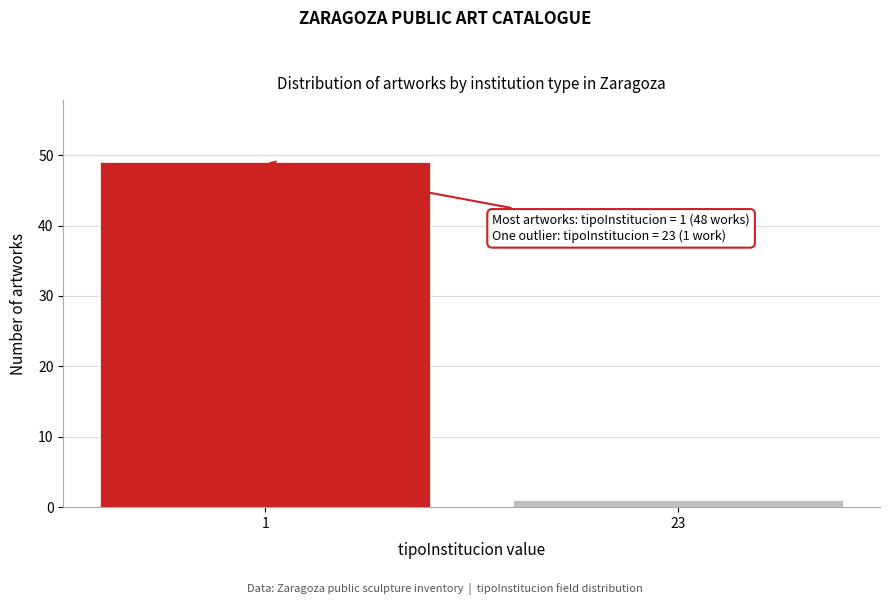

Reading left to right, extract all data points from this chart.

1=49	23=1